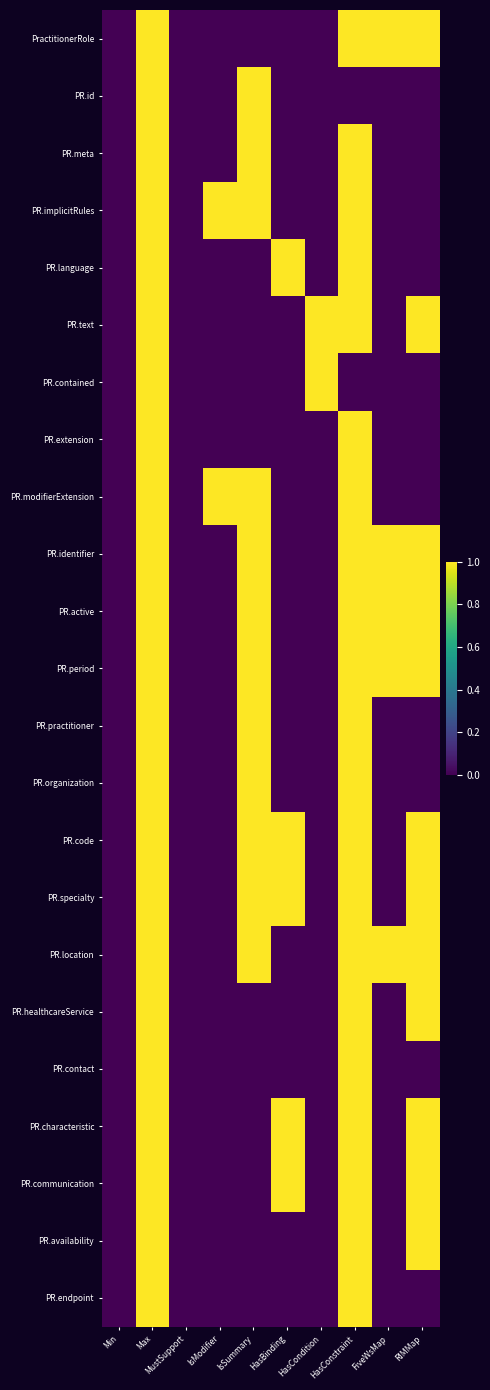

Reading left to right, extract all data points from this chart.

PractitionerRole: Min=0	Max=1	MustSupport=0	IsModifier=0	IsSummary=0	HasBinding=0	HasCondition=0	HasConstraint=1	FiveWsMap=1	RIMMap=1
PR.id: Min=0	Max=1	MustSupport=0	IsModifier=0	IsSummary=1	HasBinding=0	HasCondition=0	HasConstraint=0	FiveWsMap=0	RIMMap=0
PR.meta: Min=0	Max=1	MustSupport=0	IsModifier=0	IsSummary=1	HasBinding=0	HasCondition=0	HasConstraint=1	FiveWsMap=0	RIMMap=0
PR.implicitRules: Min=0	Max=1	MustSupport=0	IsModifier=1	IsSummary=1	HasBinding=0	HasCondition=0	HasConstraint=1	FiveWsMap=0	RIMMap=0
PR.language: Min=0	Max=1	MustSupport=0	IsModifier=0	IsSummary=0	HasBinding=1	HasCondition=0	HasConstraint=1	FiveWsMap=0	RIMMap=0
PR.text: Min=0	Max=1	MustSupport=0	IsModifier=0	IsSummary=0	HasBinding=0	HasCondition=1	HasConstraint=1	FiveWsMap=0	RIMMap=1
PR.contained: Min=0	Max=1	MustSupport=0	IsModifier=0	IsSummary=0	HasBinding=0	HasCondition=1	HasConstraint=0	FiveWsMap=0	RIMMap=0
PR.extension: Min=0	Max=1	MustSupport=0	IsModifier=0	IsSummary=0	HasBinding=0	HasCondition=0	HasConstraint=1	FiveWsMap=0	RIMMap=0
PR.modifierExtension: Min=0	Max=1	MustSupport=0	IsModifier=1	IsSummary=1	HasBinding=0	HasCondition=0	HasConstraint=1	FiveWsMap=0	RIMMap=0
PR.identifier: Min=0	Max=1	MustSupport=0	IsModifier=0	IsSummary=1	HasBinding=0	HasCondition=0	HasConstraint=1	FiveWsMap=1	RIMMap=1
PR.active: Min=0	Max=1	MustSupport=0	IsModifier=0	IsSummary=1	HasBinding=0	HasCondition=0	HasConstraint=1	FiveWsMap=1	RIMMap=1
PR.period: Min=0	Max=1	MustSupport=0	IsModifier=0	IsSummary=1	HasBinding=0	HasCondition=0	HasConstraint=1	FiveWsMap=1	RIMMap=1
PR.practitioner: Min=0	Max=1	MustSupport=0	IsModifier=0	IsSummary=1	HasBinding=0	HasCondition=0	HasConstraint=1	FiveWsMap=0	RIMMap=0
PR.organization: Min=0	Max=1	MustSupport=0	IsModifier=0	IsSummary=1	HasBinding=0	HasCondition=0	HasConstraint=1	FiveWsMap=0	RIMMap=0
PR.code: Min=0	Max=1	MustSupport=0	IsModifier=0	IsSummary=1	HasBinding=1	HasCondition=0	HasConstraint=1	FiveWsMap=0	RIMMap=1
PR.specialty: Min=0	Max=1	MustSupport=0	IsModifier=0	IsSummary=1	HasBinding=1	HasCondition=0	HasConstraint=1	FiveWsMap=0	RIMMap=1
PR.location: Min=0	Max=1	MustSupport=0	IsModifier=0	IsSummary=1	HasBinding=0	HasCondition=0	HasConstraint=1	FiveWsMap=1	RIMMap=1
PR.healthcareService: Min=0	Max=1	MustSupport=0	IsModifier=0	IsSummary=0	HasBinding=0	HasCondition=0	HasConstraint=1	FiveWsMap=0	RIMMap=1
PR.contact: Min=0	Max=1	MustSupport=0	IsModifier=0	IsSummary=0	HasBinding=0	HasCondition=0	HasConstraint=1	FiveWsMap=0	RIMMap=0
PR.characteristic: Min=0	Max=1	MustSupport=0	IsModifier=0	IsSummary=0	HasBinding=1	HasCondition=0	HasConstraint=1	FiveWsMap=0	RIMMap=1
PR.communication: Min=0	Max=1	MustSupport=0	IsModifier=0	IsSummary=0	HasBinding=1	HasCondition=0	HasConstraint=1	FiveWsMap=0	RIMMap=1
PR.availability: Min=0	Max=1	MustSupport=0	IsModifier=0	IsSummary=0	HasBinding=0	HasCondition=0	HasConstraint=1	FiveWsMap=0	RIMMap=1
PR.endpoint: Min=0	Max=1	MustSupport=0	IsModifier=0	IsSummary=0	HasBinding=0	HasCondition=0	HasConstraint=1	FiveWsMap=0	RIMMap=0